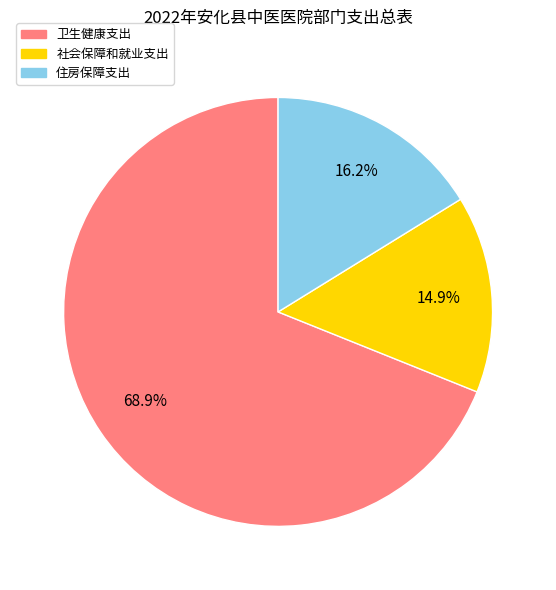

Which slice is the smallest?

社会保障和就业支出